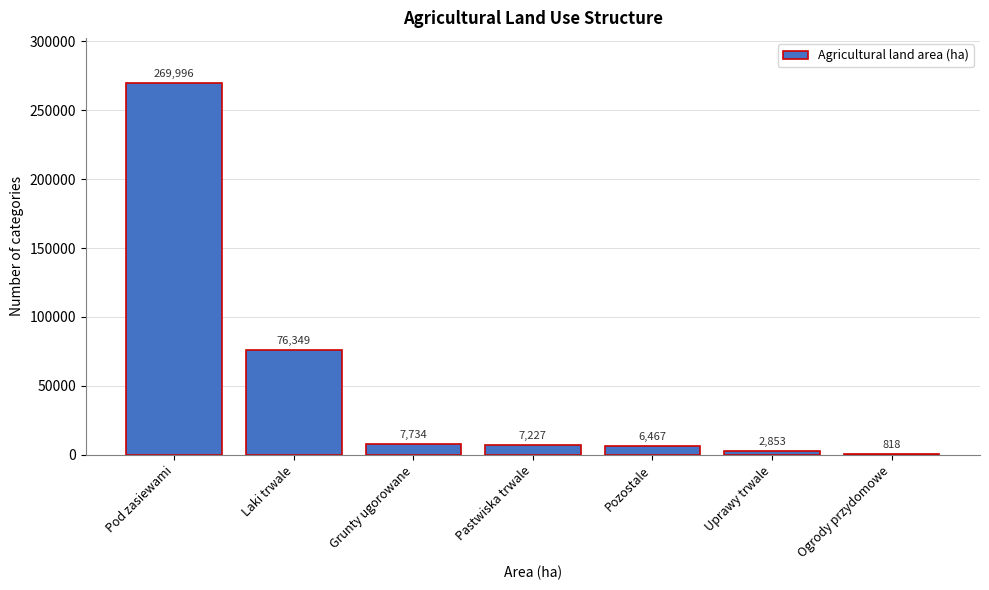

Reading right to left, what are all the values shown in this chart?

Ogrody przydomowe=818	Uprawy trwale=2853	Pozostale=6467	Pastwiska trwale=7227	Grunty ugorowane=7734	Laki trwale=76349	Pod zasiewami=269996